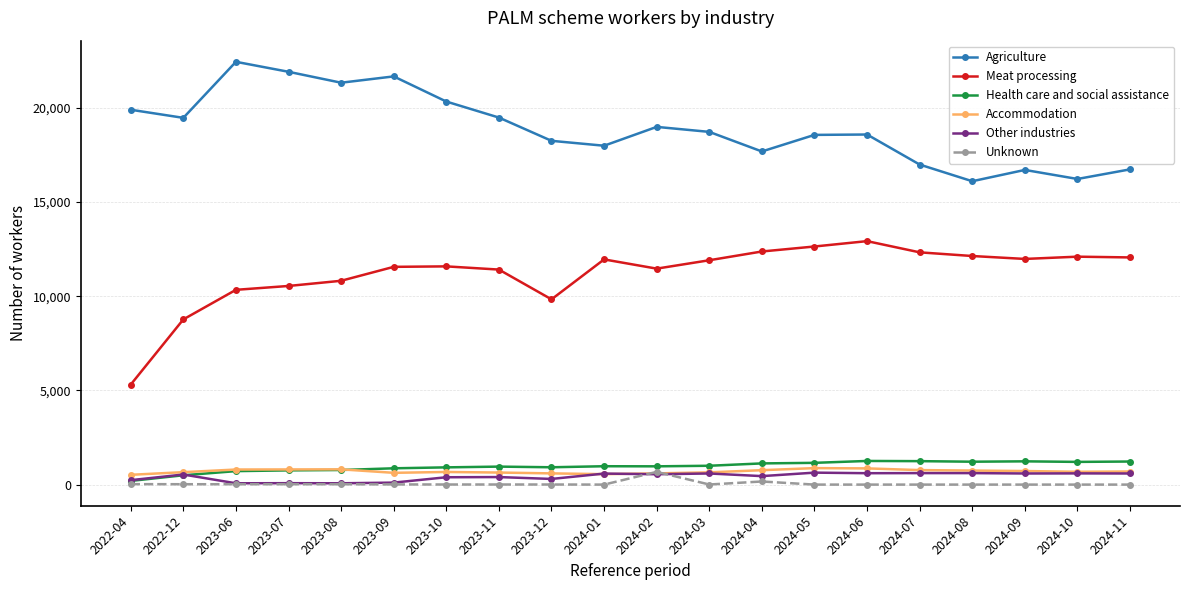

What is the sum of all Unknown values?

975